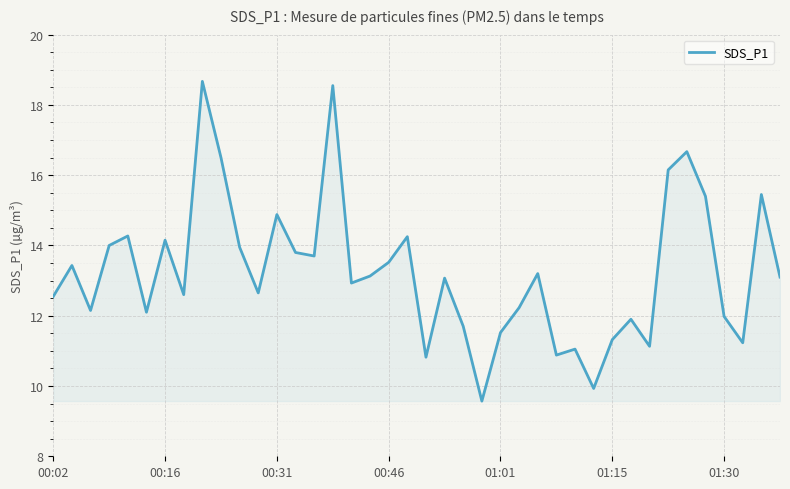

How many lines are shown in the chart?

1